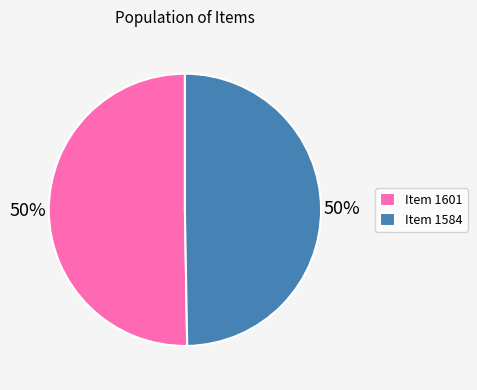

True or false: Item 1584 accounts for 50% of the total.

True